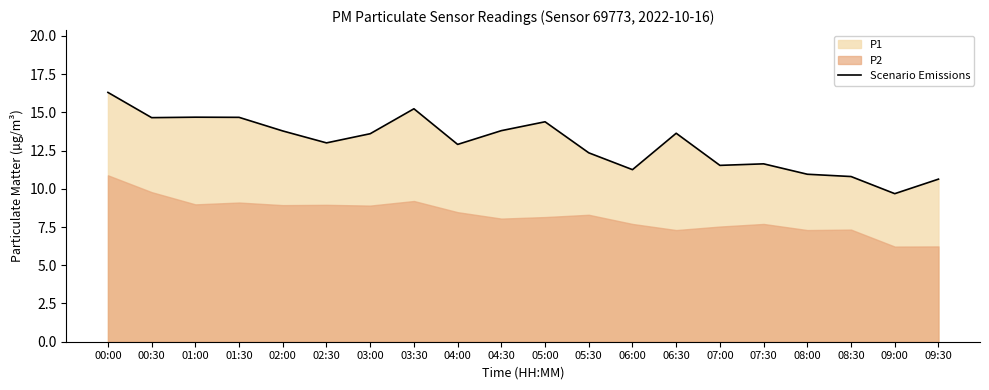

What is the label of the 4th point from the right?

08:00